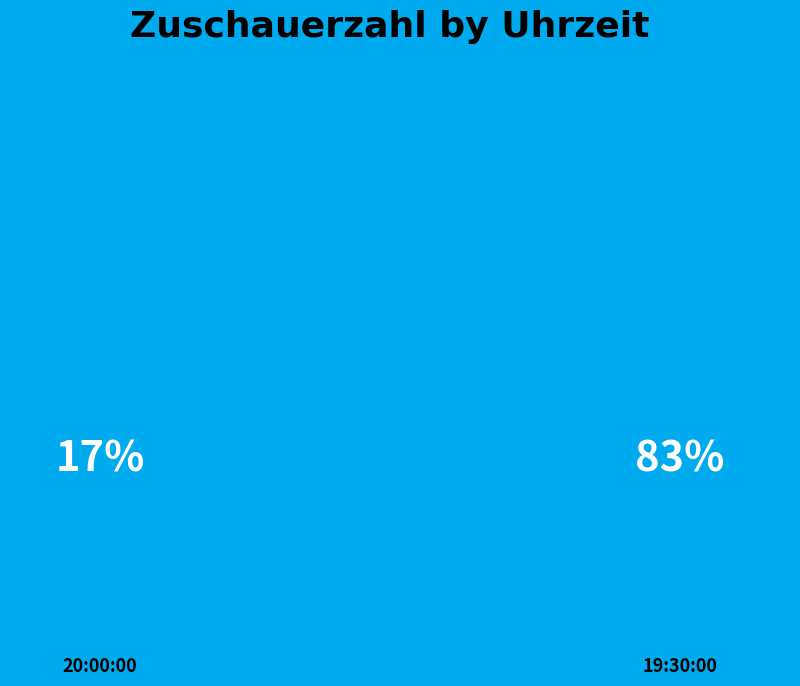

Is there a majority slice in this chart?

Yes